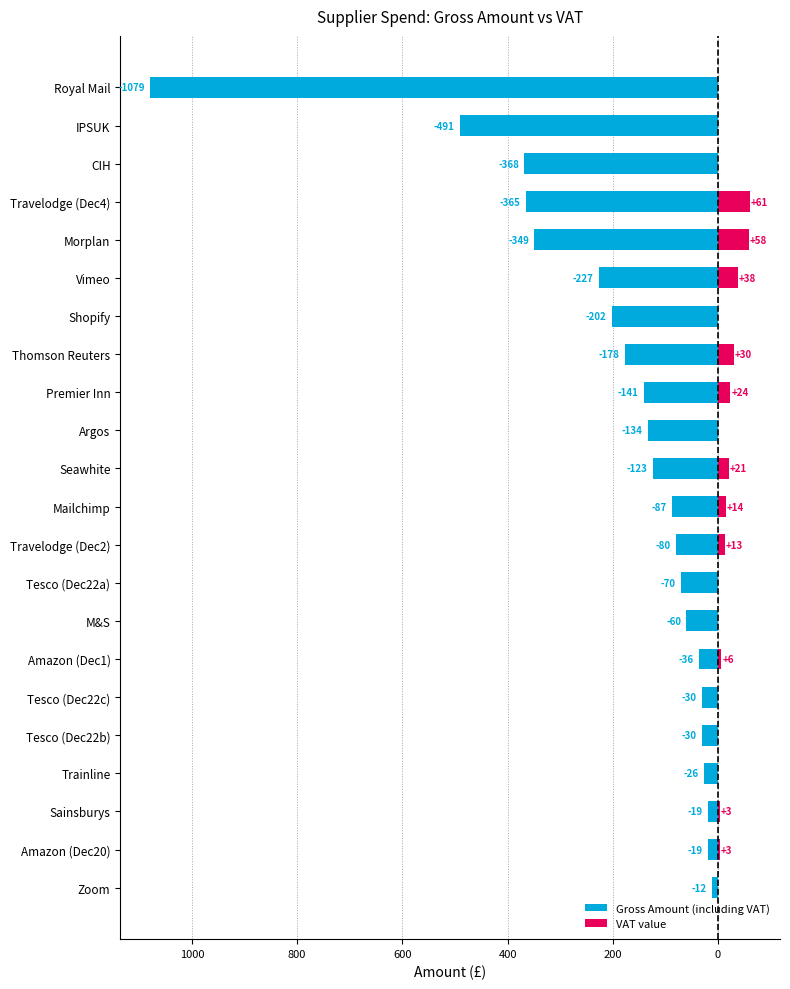

Which series changed the most between Sainsburys and Morplan?

Gross Amount (including VAT)